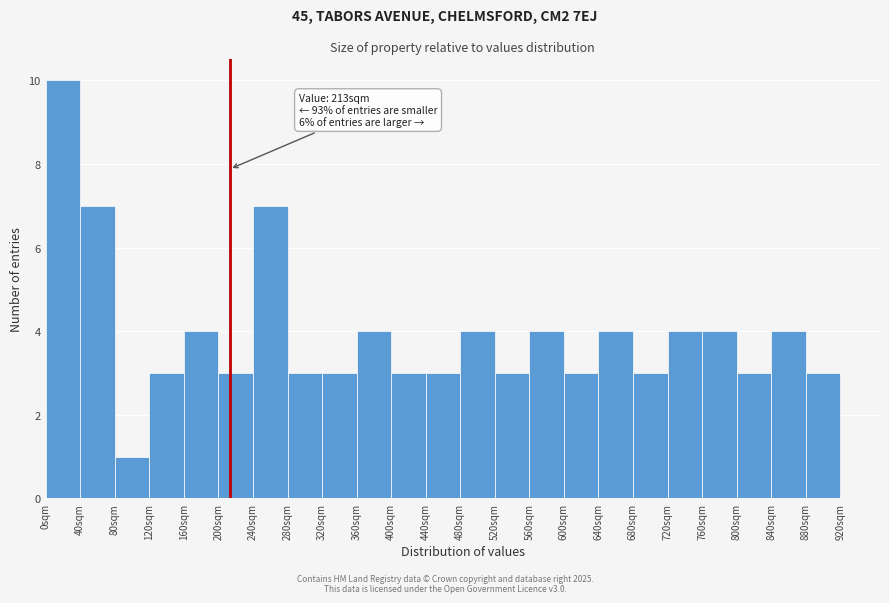

Which range on the x-axis has the tallest bar?

0 to 40